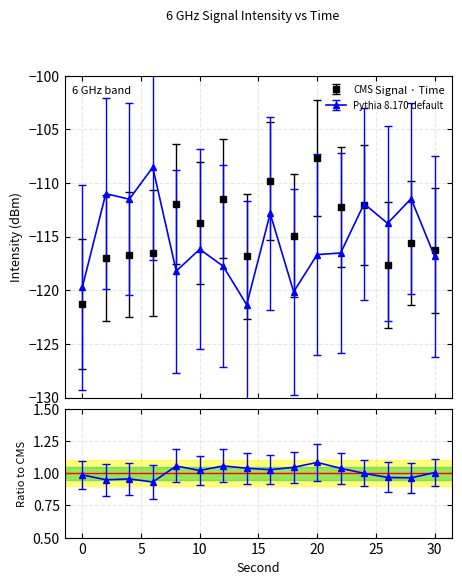

At which category does the chart reach its peak across all series?

20